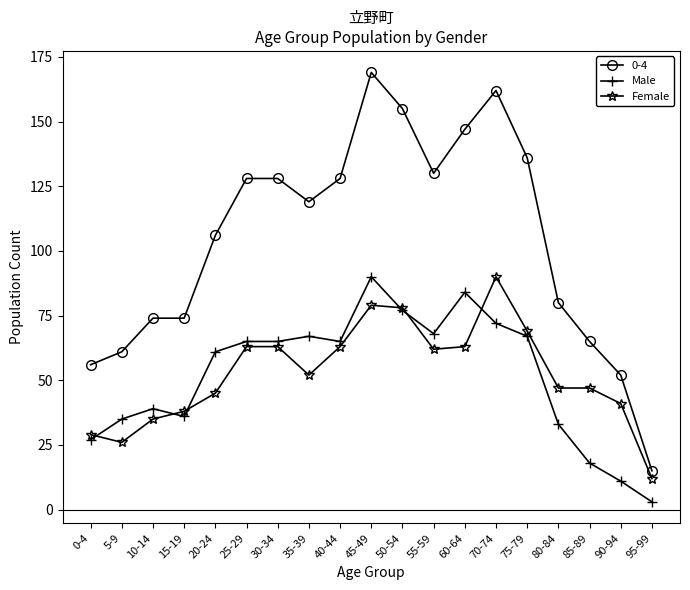

Does the chart have visible grid lines?

No